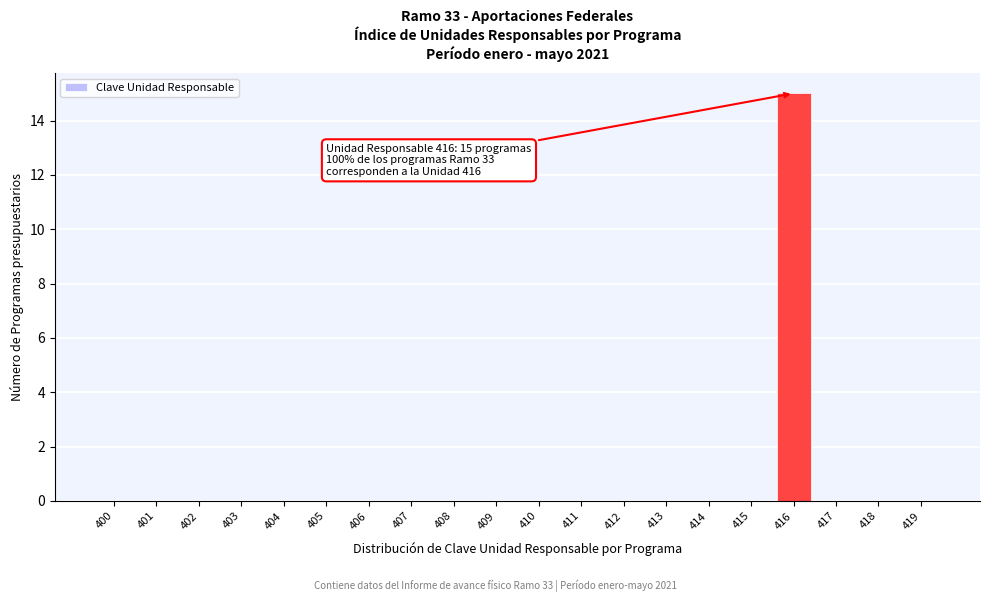

Reading left to right, what are all the values shown in this chart?

400=0	401=0	402=0	403=0	404=0	405=0	406=0	407=0	408=0	409=0	410=0	411=0	412=0	413=0	414=0	415=0	416=15	417=0	418=0	419=0